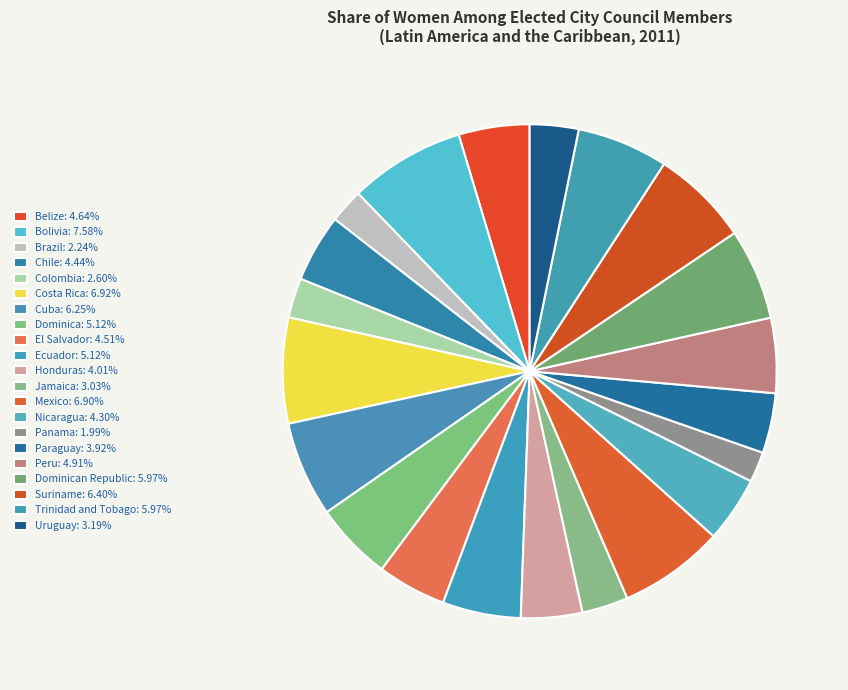

Count the number of slices in the pie.

21